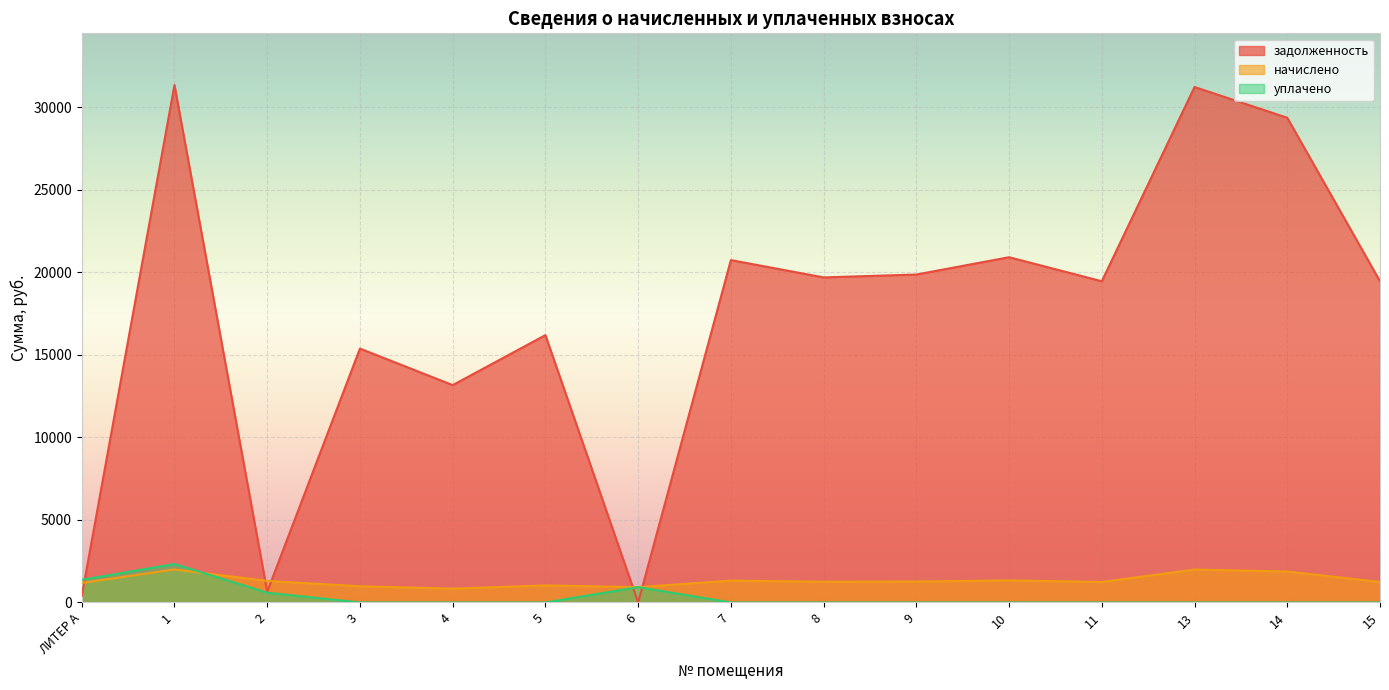

How many data points in начислено are less than 1257?

7